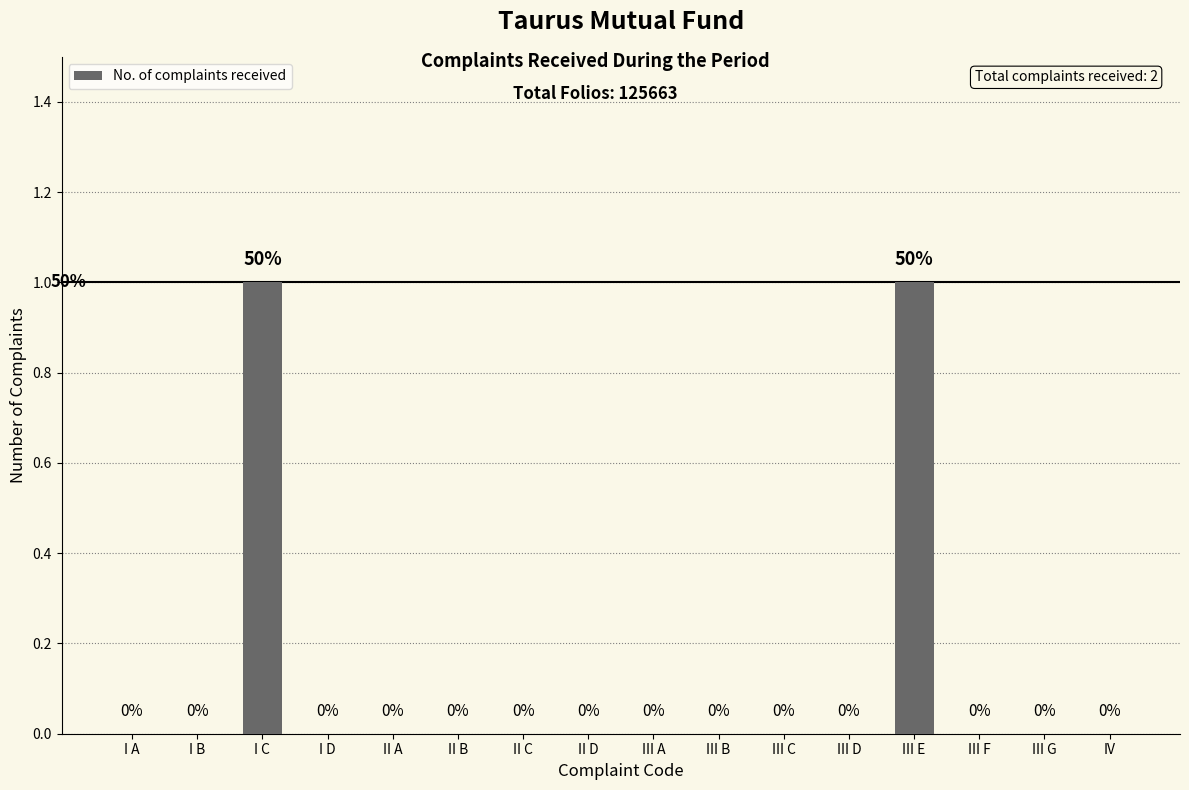

Reading right to left, extract all data points from this chart.

IV=0	III G=0	III F=0	III E=1	III D=0	III C=0	III B=0	III A=0	II D=0	II C=0	II B=0	II A=0	I D=0	I C=1	I B=0	I A=0